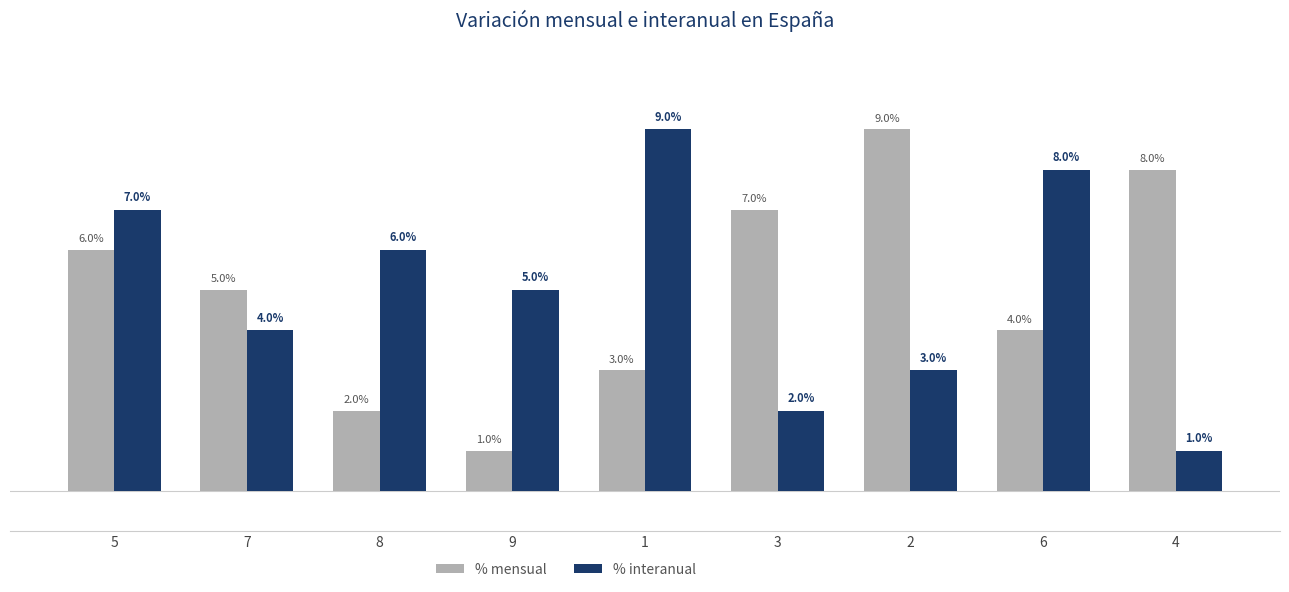

Rank the series at 3 from lowest to highest value.

% interanual, % mensual